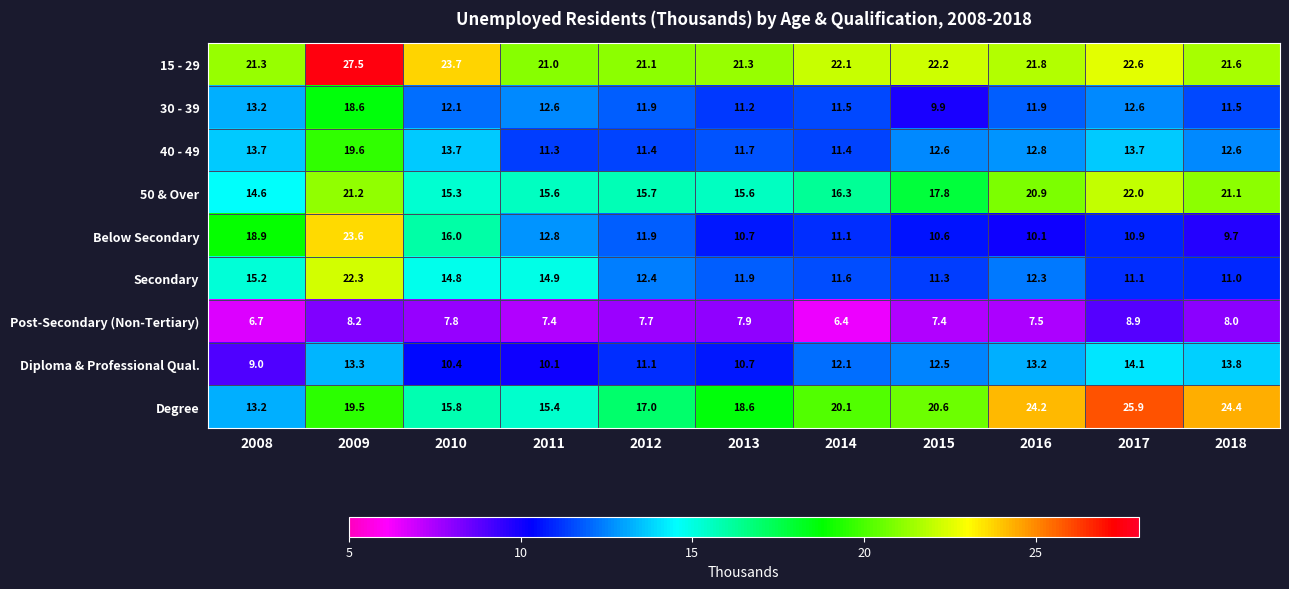

Is it true that Secondary equals 6.6 at 2014?

False